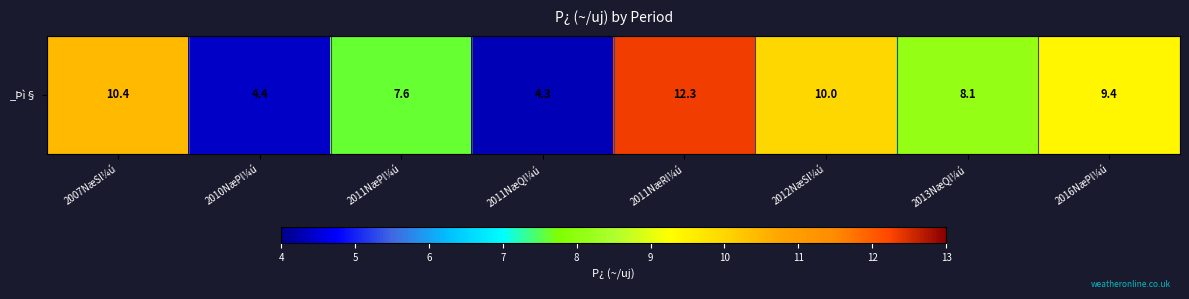

Rank the categories by value from highest to lowest.

2011NæRl¼ú, 2007NæSl¼ú, 2012NæSl¼ú, 2016NæPl¼ú, 2013NæQl¼ú, 2011NæPl¼ú, 2010NæPl¼ú, 2011NæQl¼ú